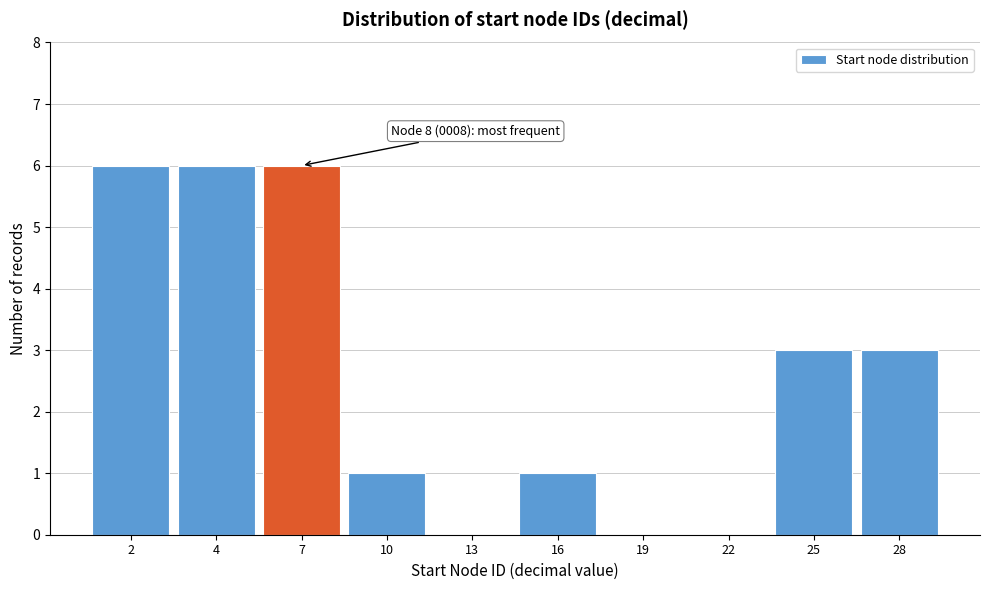

Reading left to right, list all the values displayed in this chart.

2=6	4=6	7=6	10=1	13=0	16=1	19=0	22=0	25=3	28=3